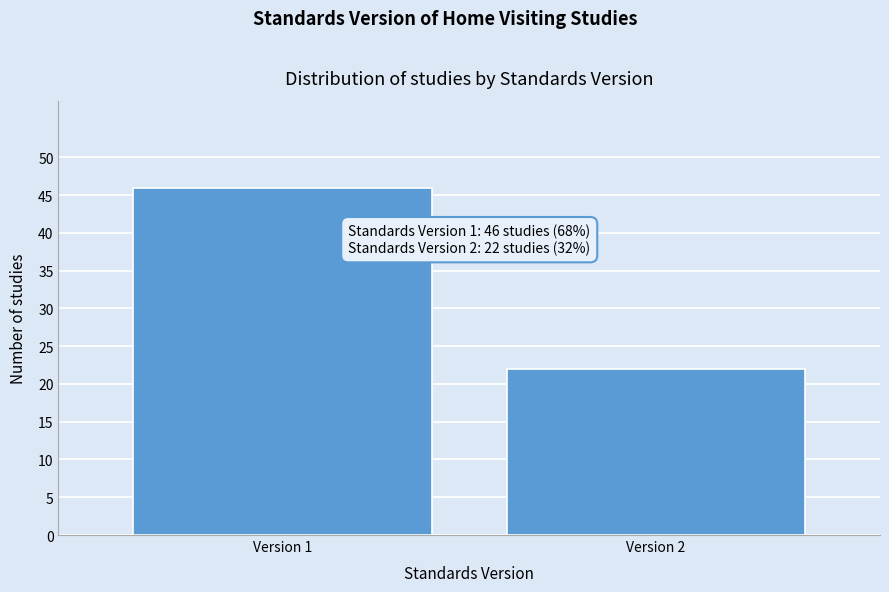

Reading right to left, extract all data points from this chart.

22	46